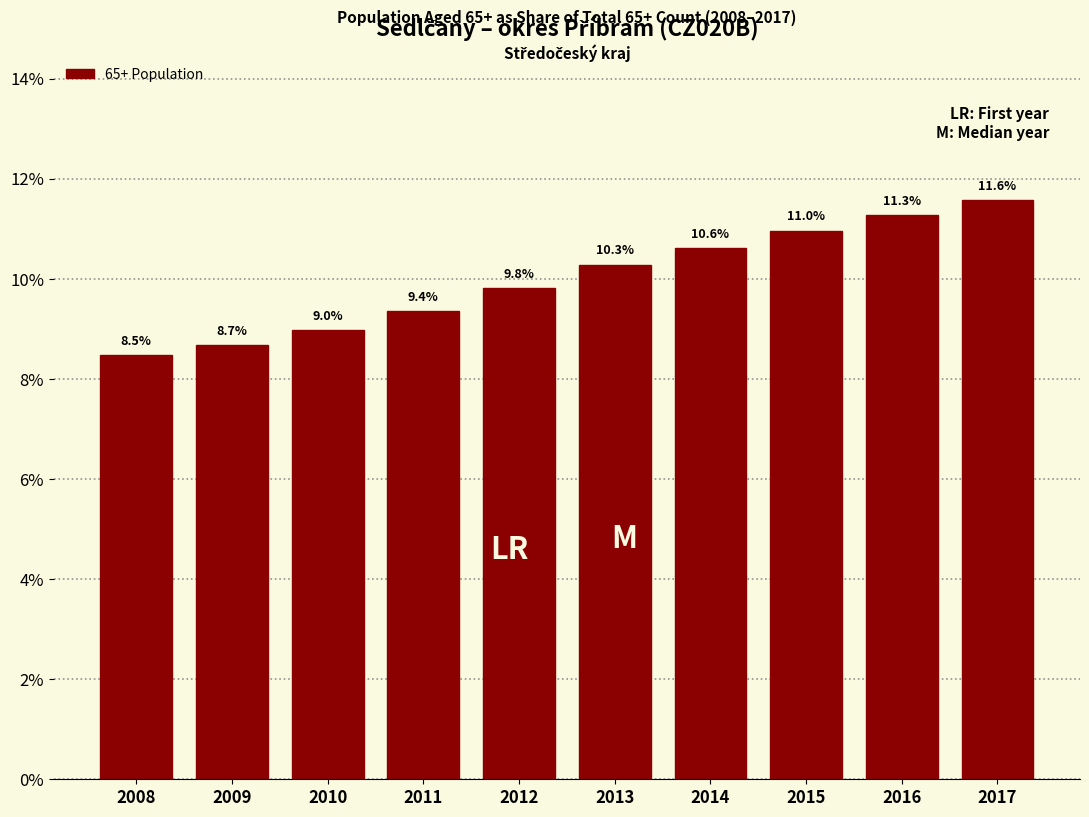

Reading left to right, list all the values displayed in this chart.

8.5	8.7	9.0	9.4	9.8	10.3	10.6	11.0	11.3	11.6